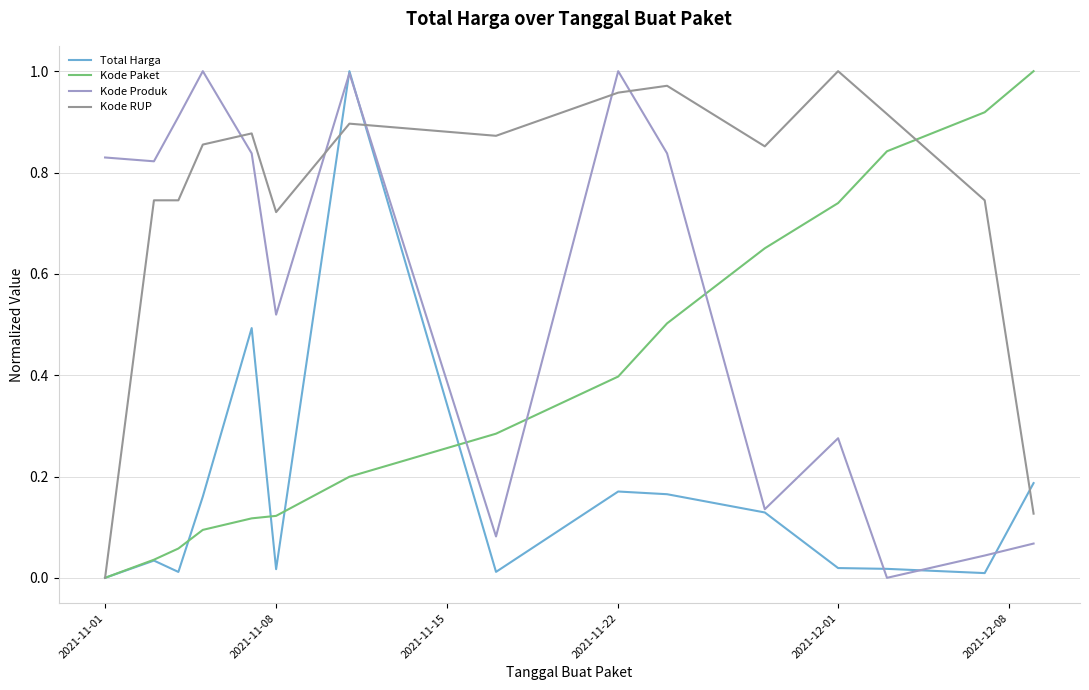

At which label does Total Harga reach its minimum?

2021-11-01